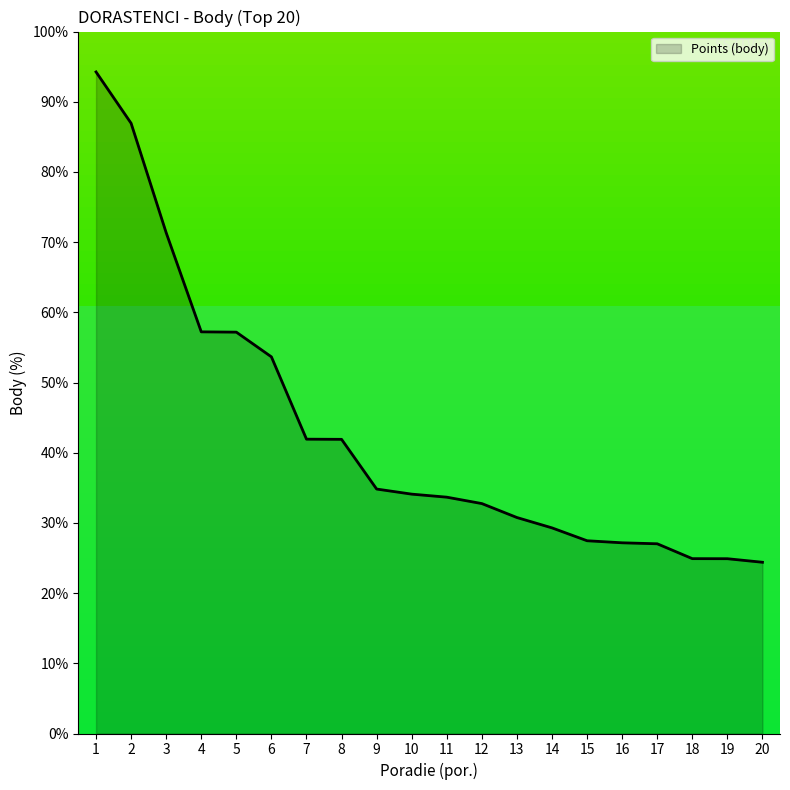

What is the minimum value shown in the chart?

24.4